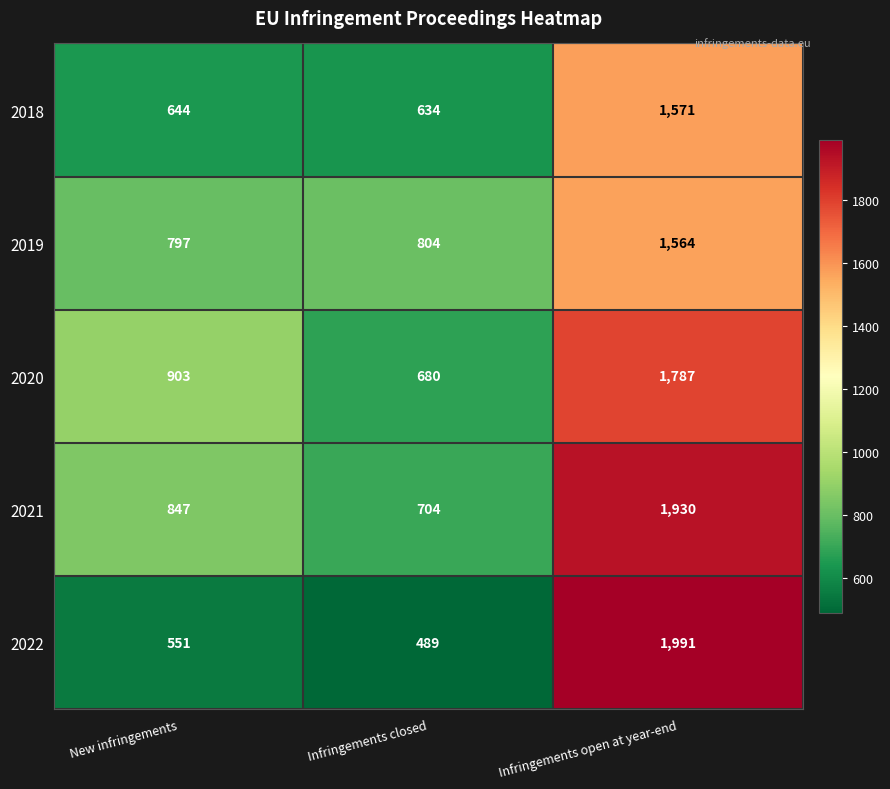

What is the spread (max minus min) of values at Infringements open at year-end?

427